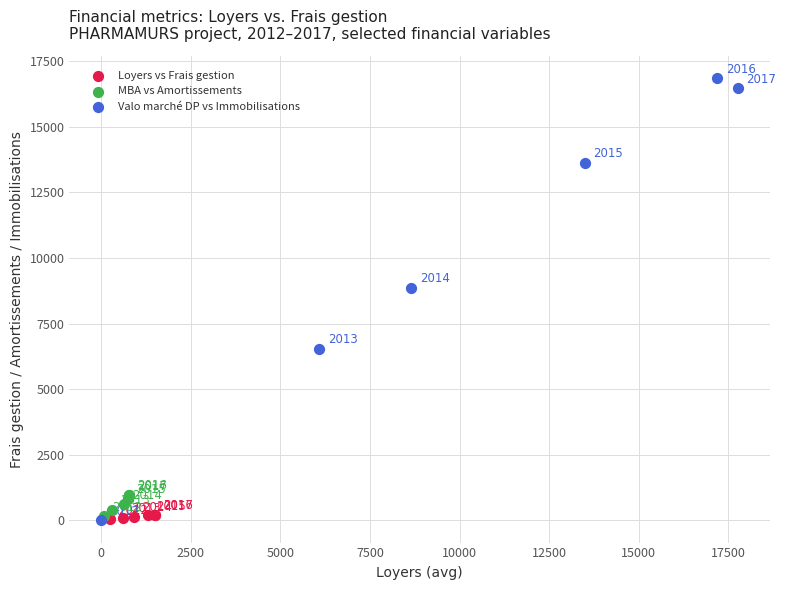

What are all the series names shown in the legend?

Loyers vs Frais gestion, MBA vs Amortissements, Valo marché DP vs Immobilisations